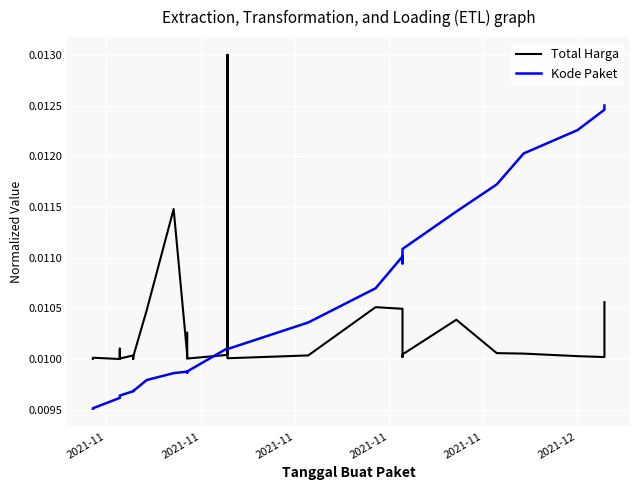

How many interior local peaks does the Total Harga series have?

10